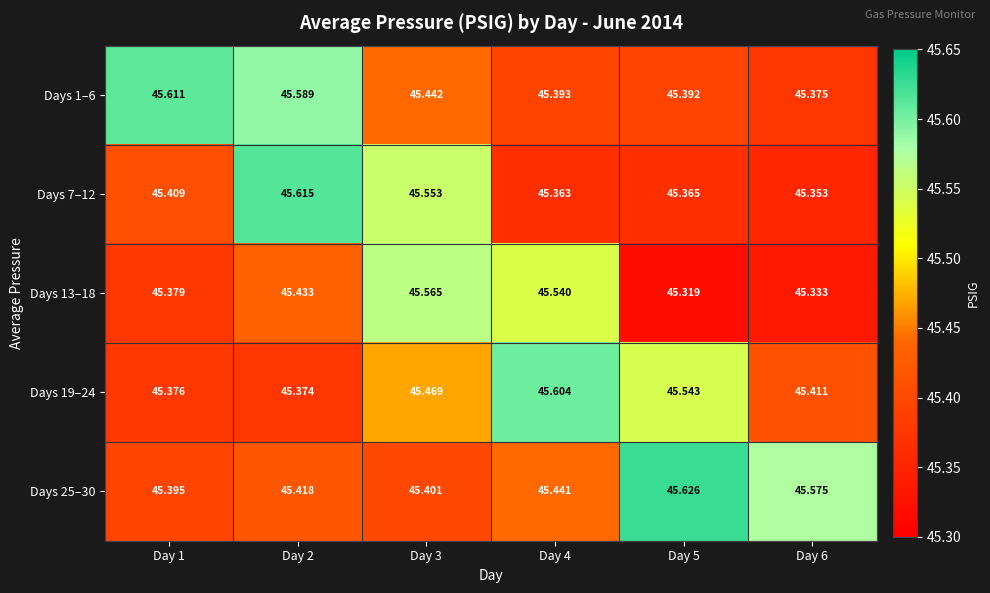

Is the value of Days 19–24 at Day 3 greater than the value of Days 25–30 at Day 3?

Yes